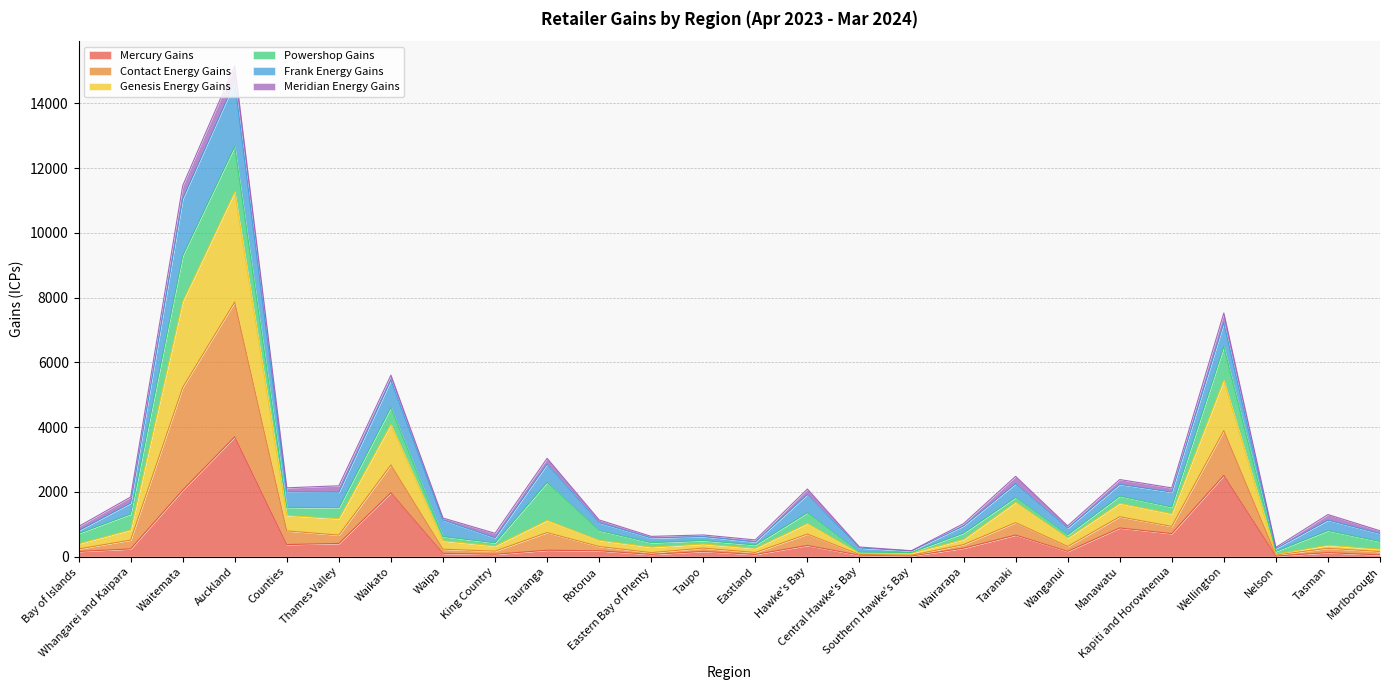

What is the average value of the Mercury Gains series?

596